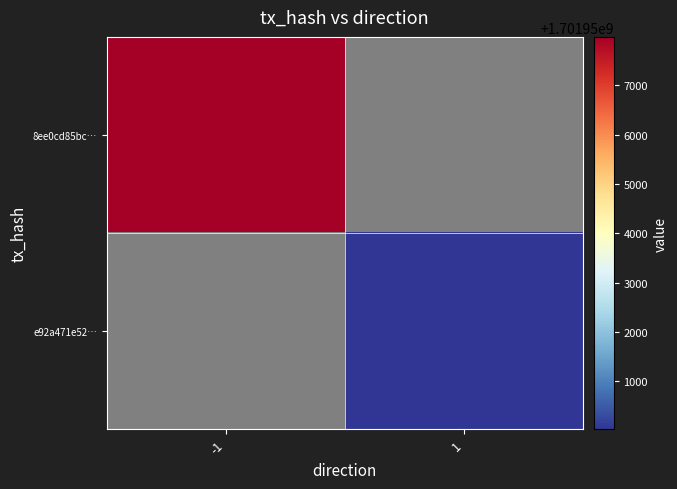

Rank the series by their maximum value, from highest to lowest.

8ee0cd85bc…, e92a471e52…